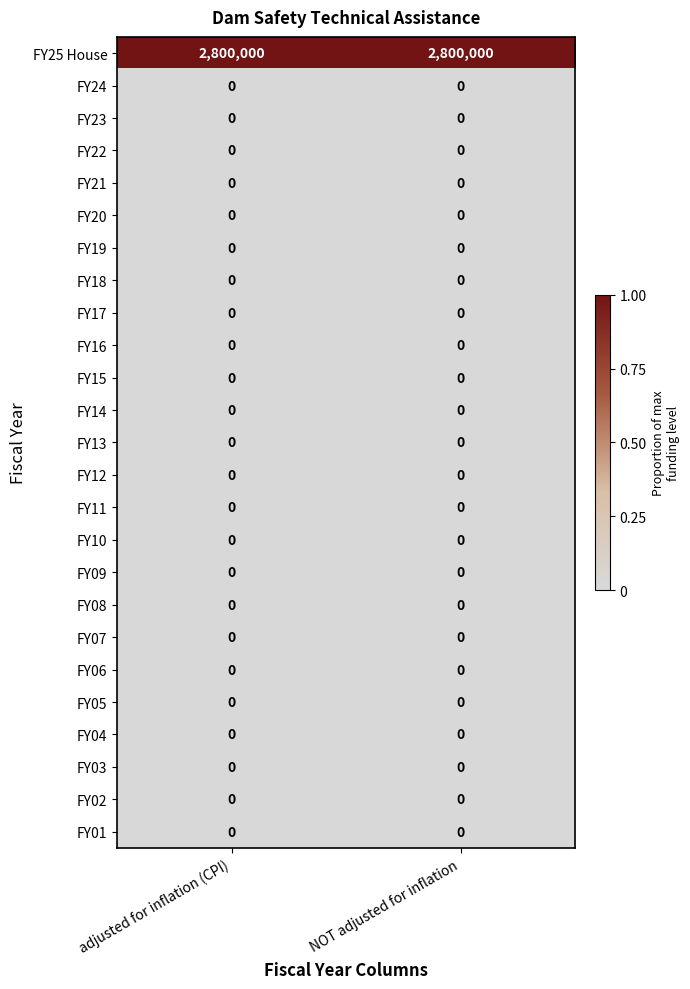

True or false: FY25 House has a value of 2800000 at NOT adjusted for inflation.

True